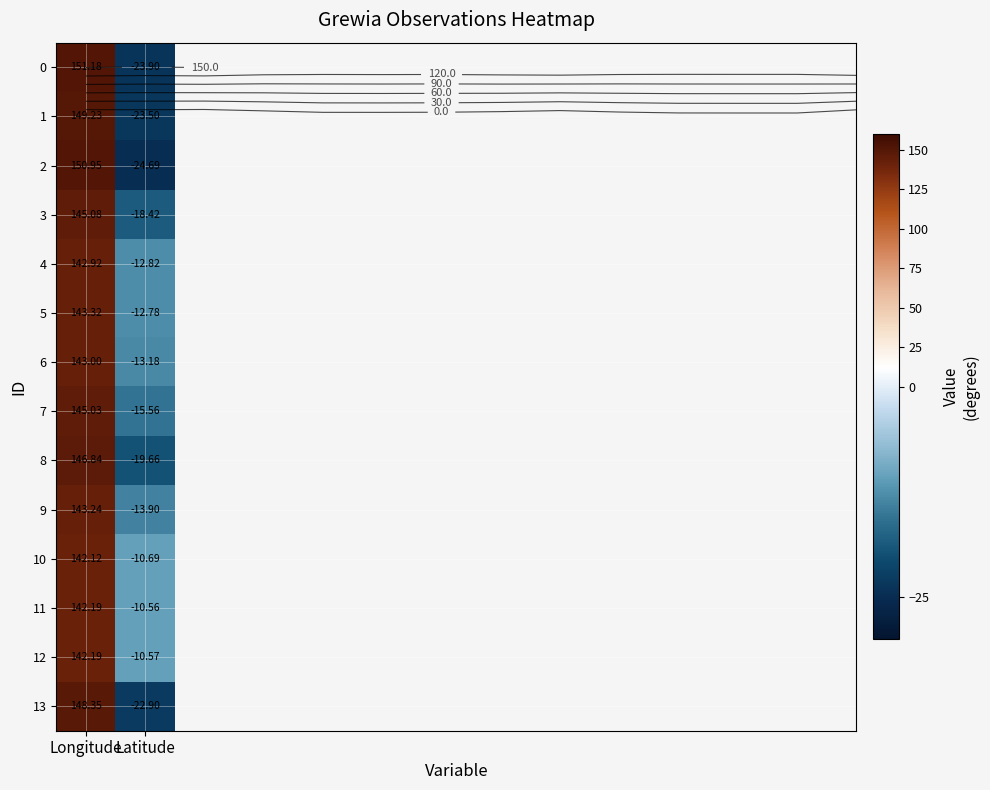

What is the difference between the highest and lowest values at Latitude?

14.1